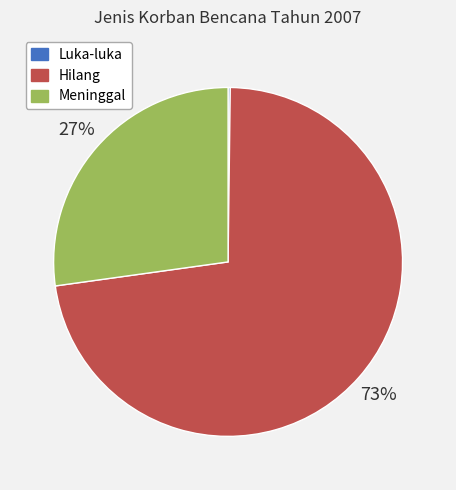

What is the ratio of the value at Meninggal to the value at Hilang?

0.4